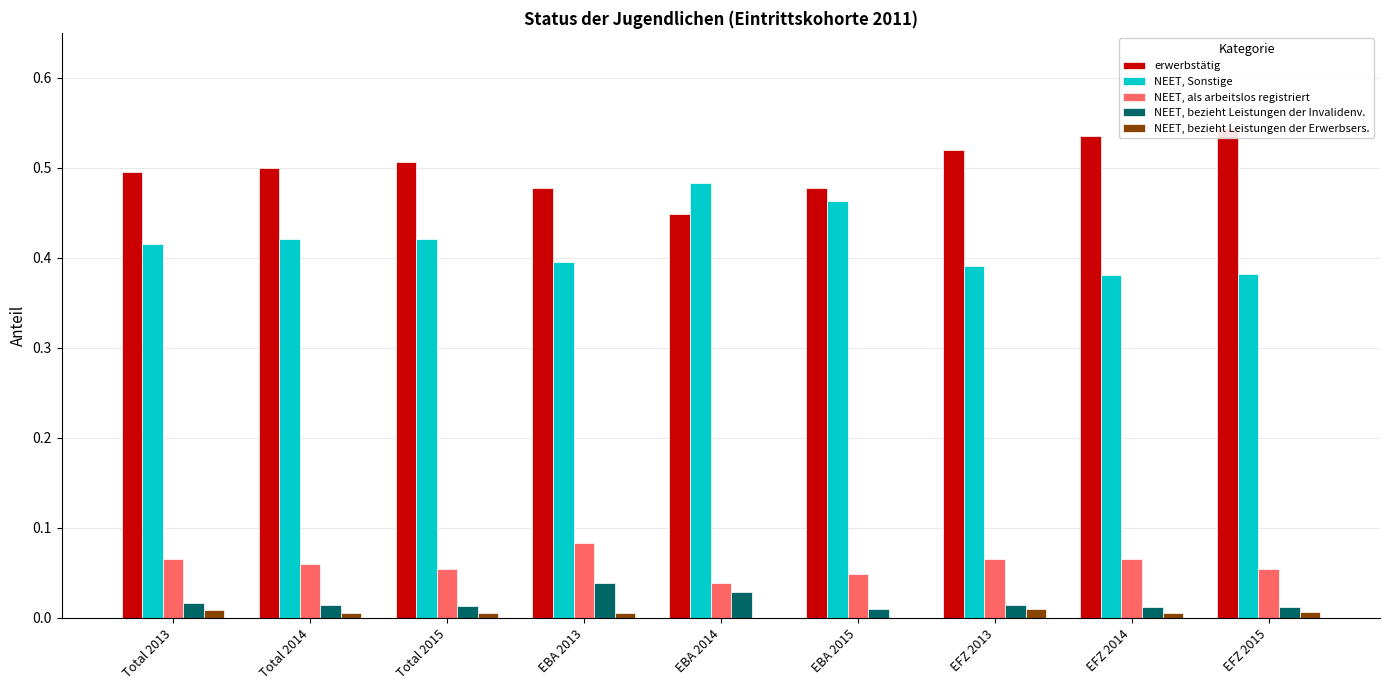

What is the total value across all series at EBA 2014?

1.0